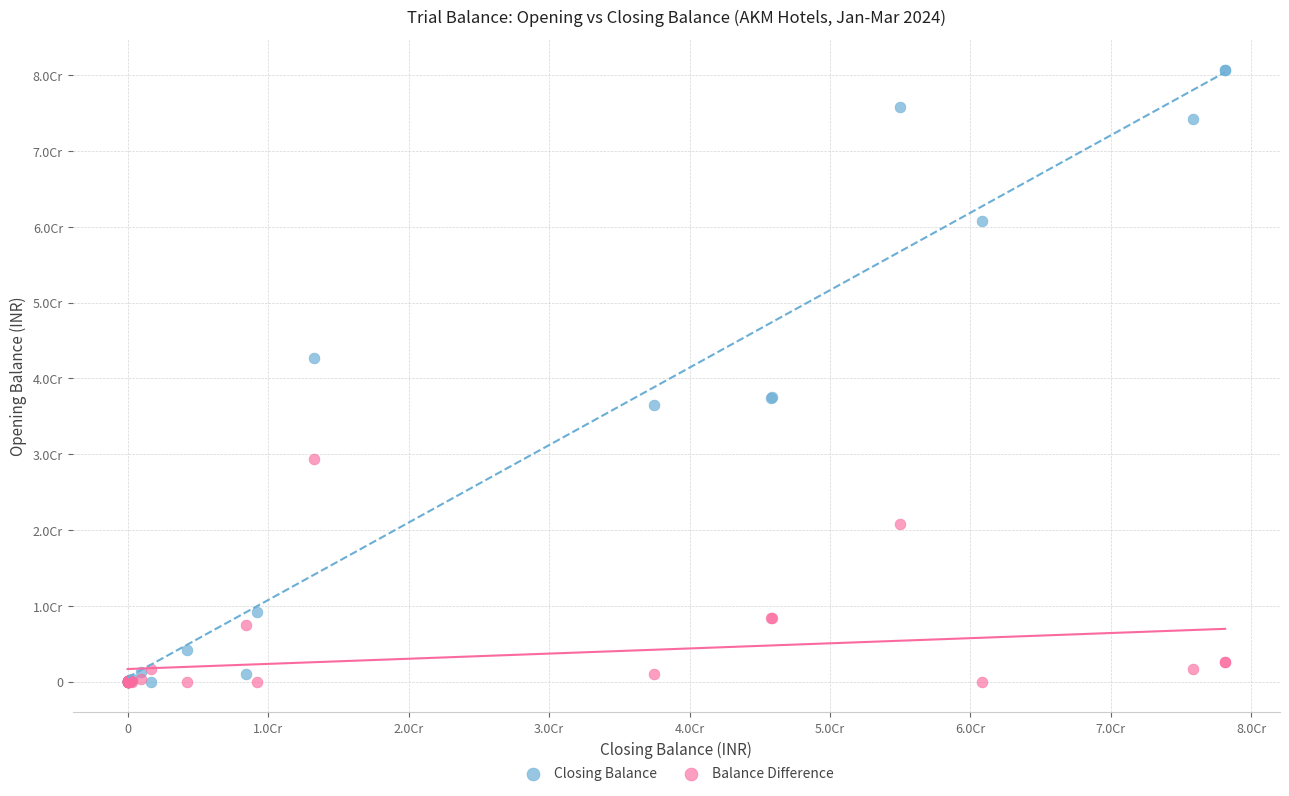

What are all the series names shown in the legend?

Closing Balance, Balance Difference